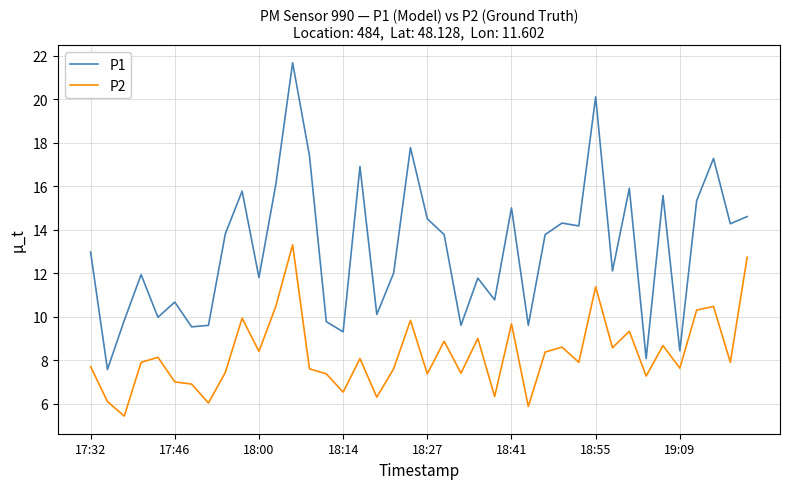

True or false: P1 and P2 intersect in this chart.

False